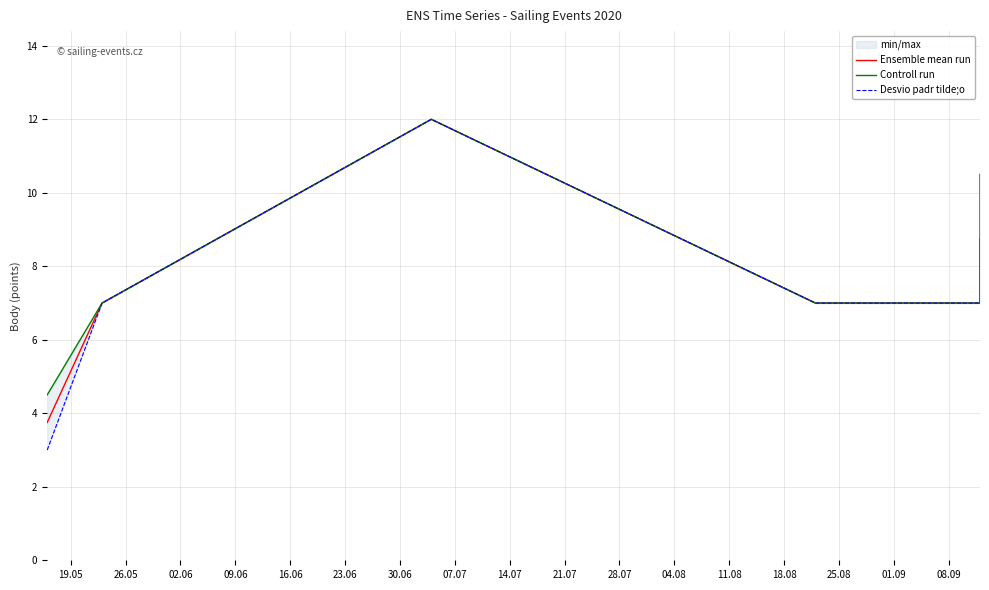

True or false: Desvio padr tilde;o and Ensemble mean run intersect in this chart.

False